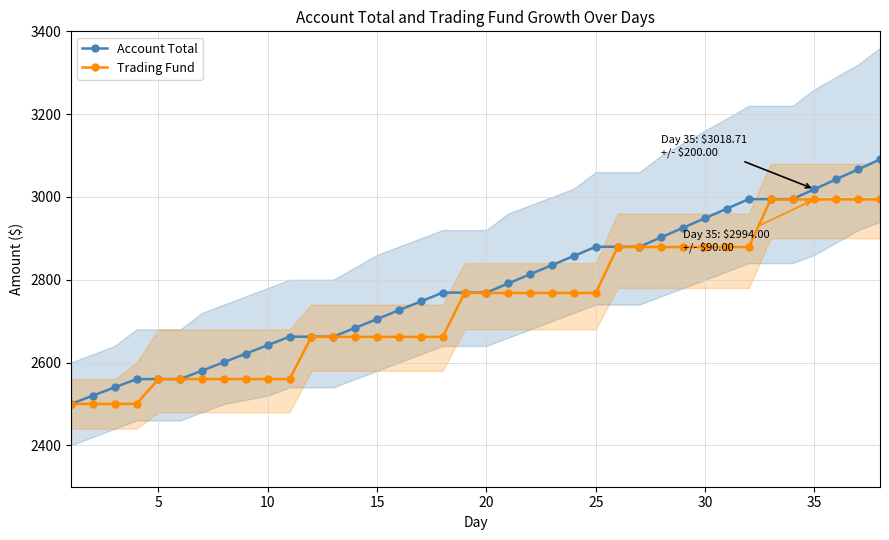

What is the value of the Trading Fund point at the 26th from the left?

2560.0